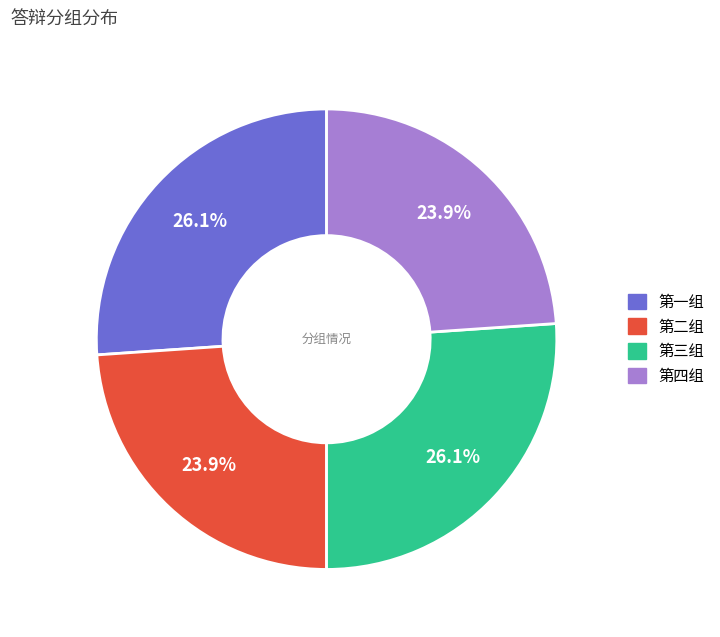

What is the ratio of the value at 第一组 to the value at 第二组?

1.1